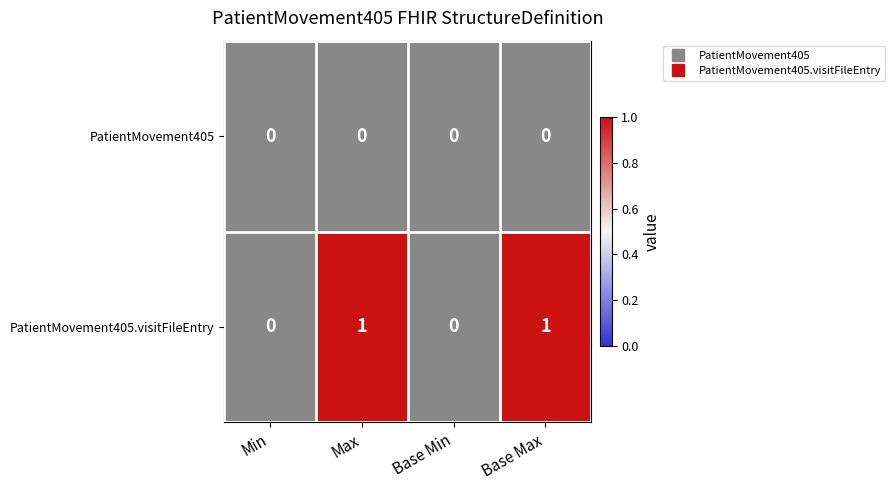

Which series has the largest total across all categories?

PatientMovement405.visitFileEntry